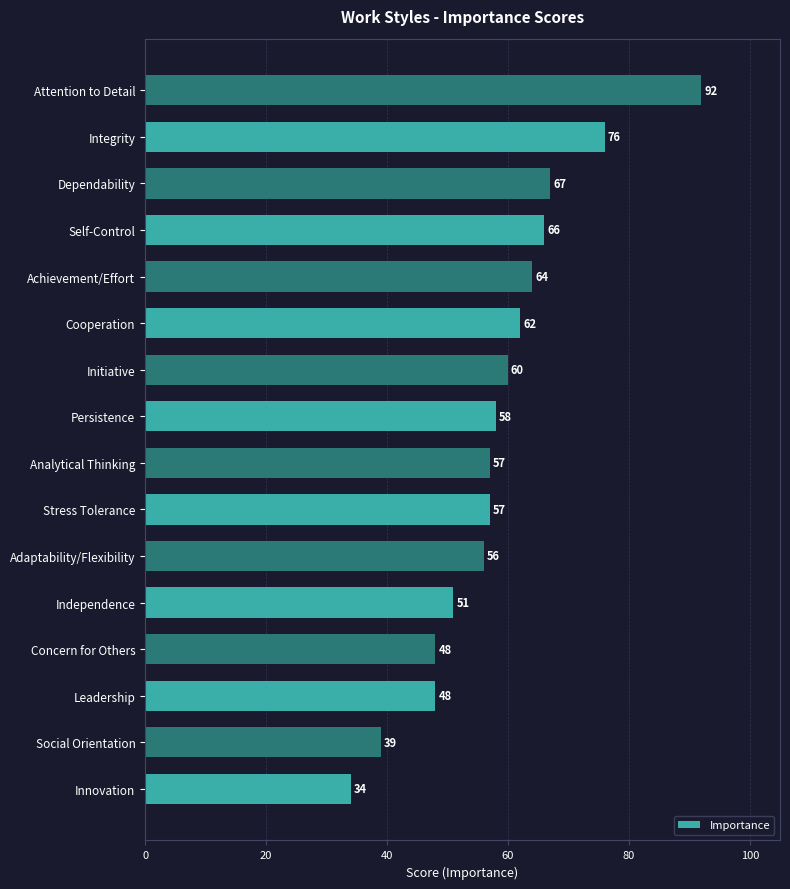

What is the greatest value displayed?

92